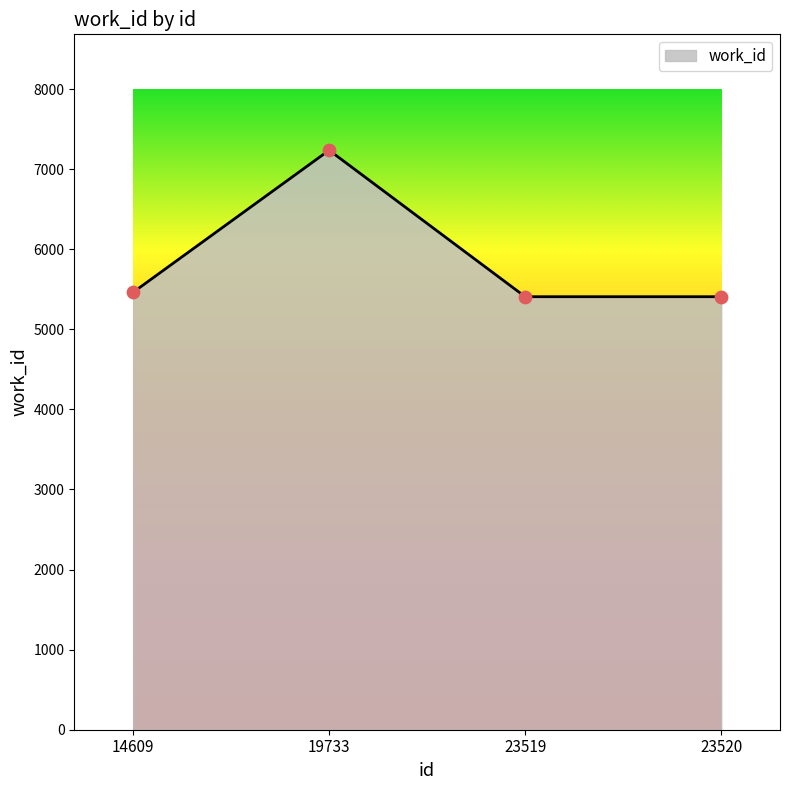

What is the change in value from 19733 to 23519?

-1829